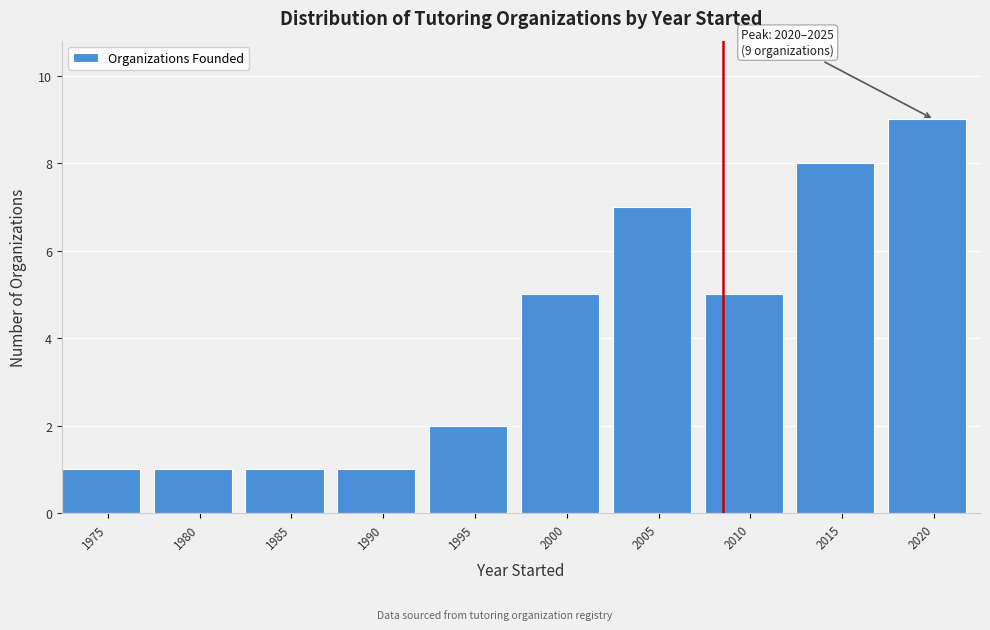

Reading left to right, transcribe all the data shown in this chart.

1975=1	1980=1	1985=1	1990=1	1995=2	2000=5	2005=7	2010=5	2015=8	2020=9